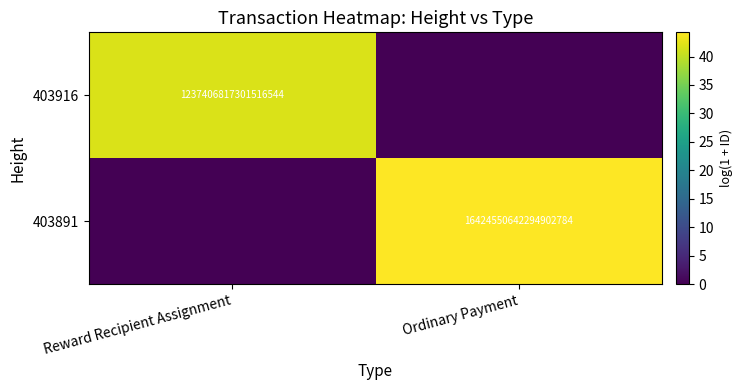

True or false: 403891 has a value of 71.3 at Ordinary Payment.

False